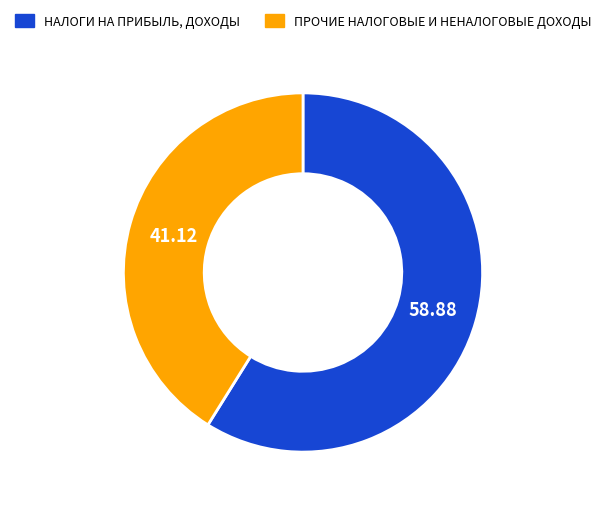

Which category has the biggest portion of the pie?

НАЛОГИ НА ПРИБЫЛЬ, ДОХОДЫ